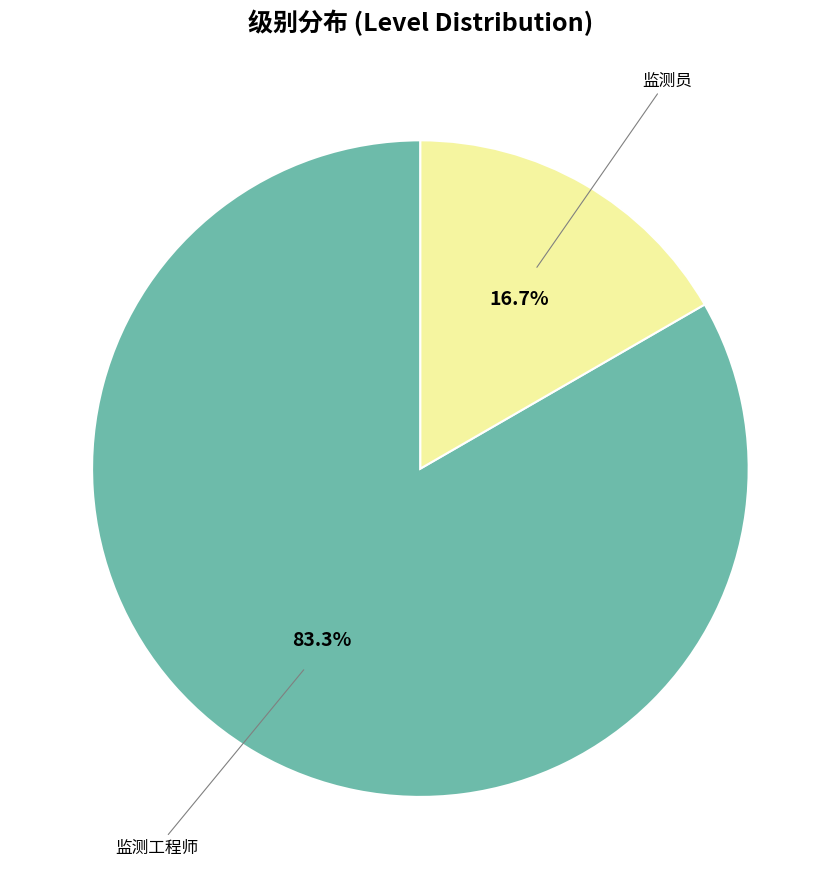

Does any single category account for the majority?

Yes